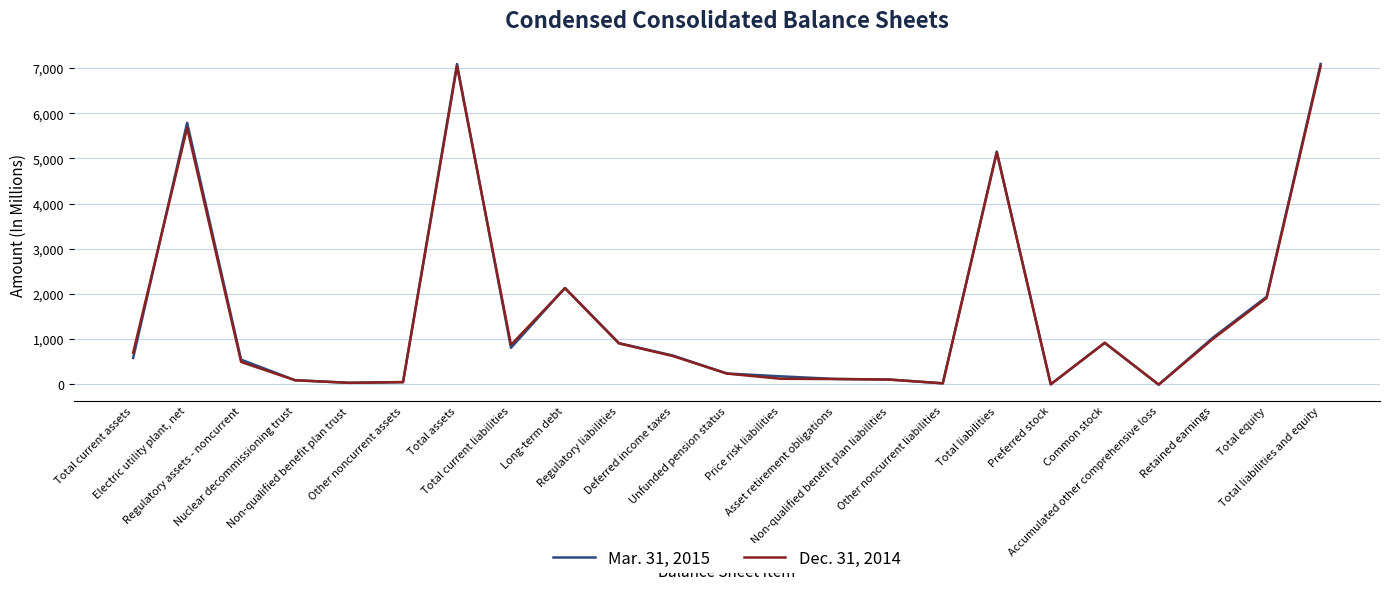

True or false: Mar. 31, 2015 has more than 2 interior local peaks.

True